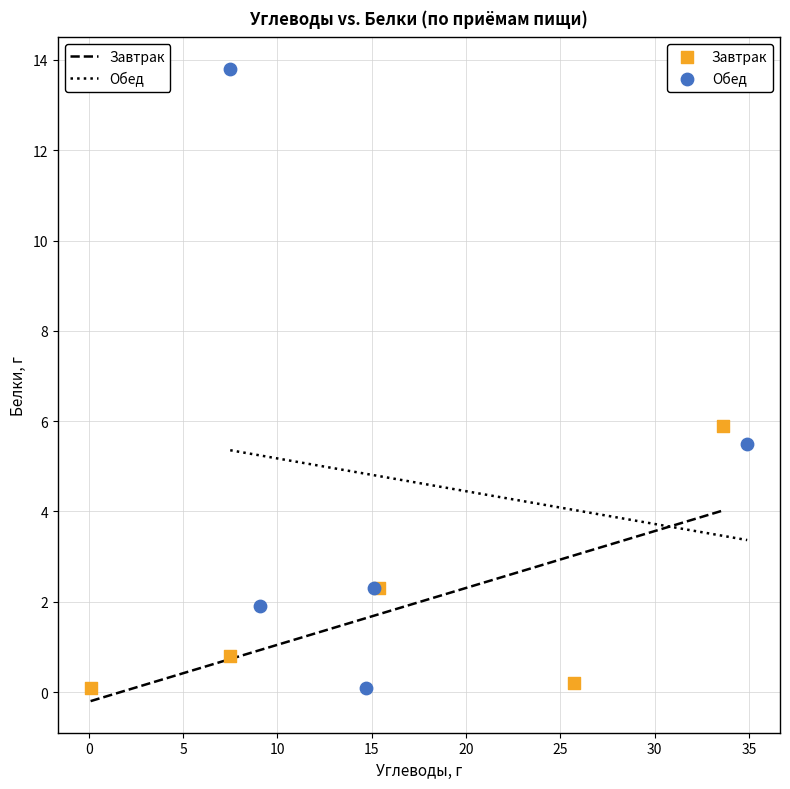

What are all the series names shown in the legend?

Завтрак, Обед